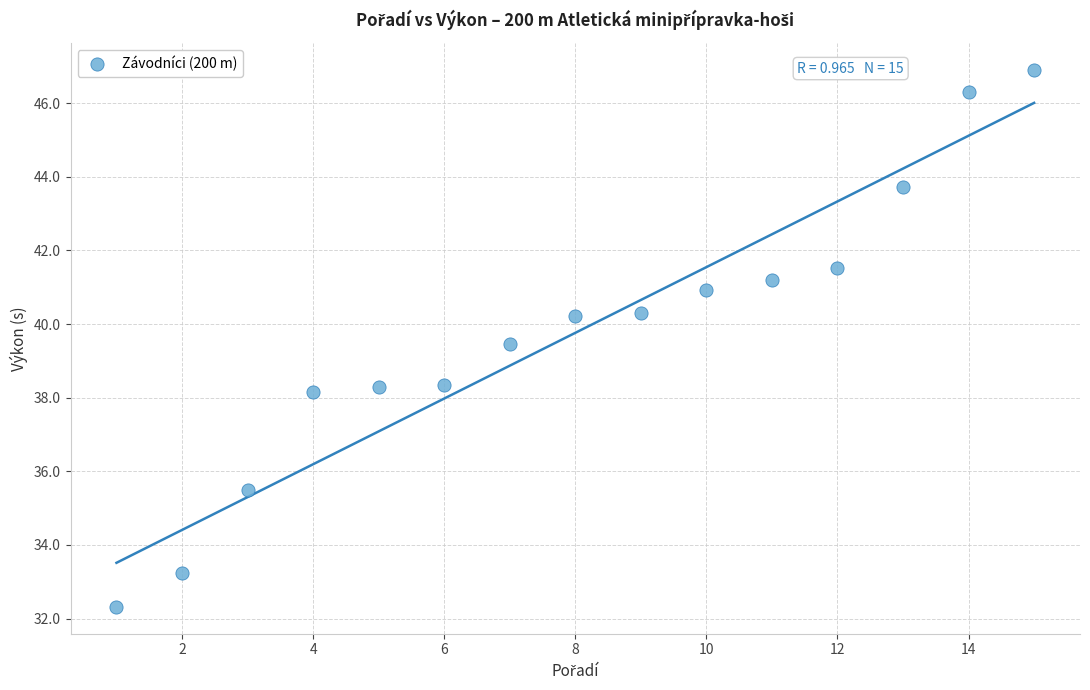

What Y value in the scatter plot is closest to 39?

39.5